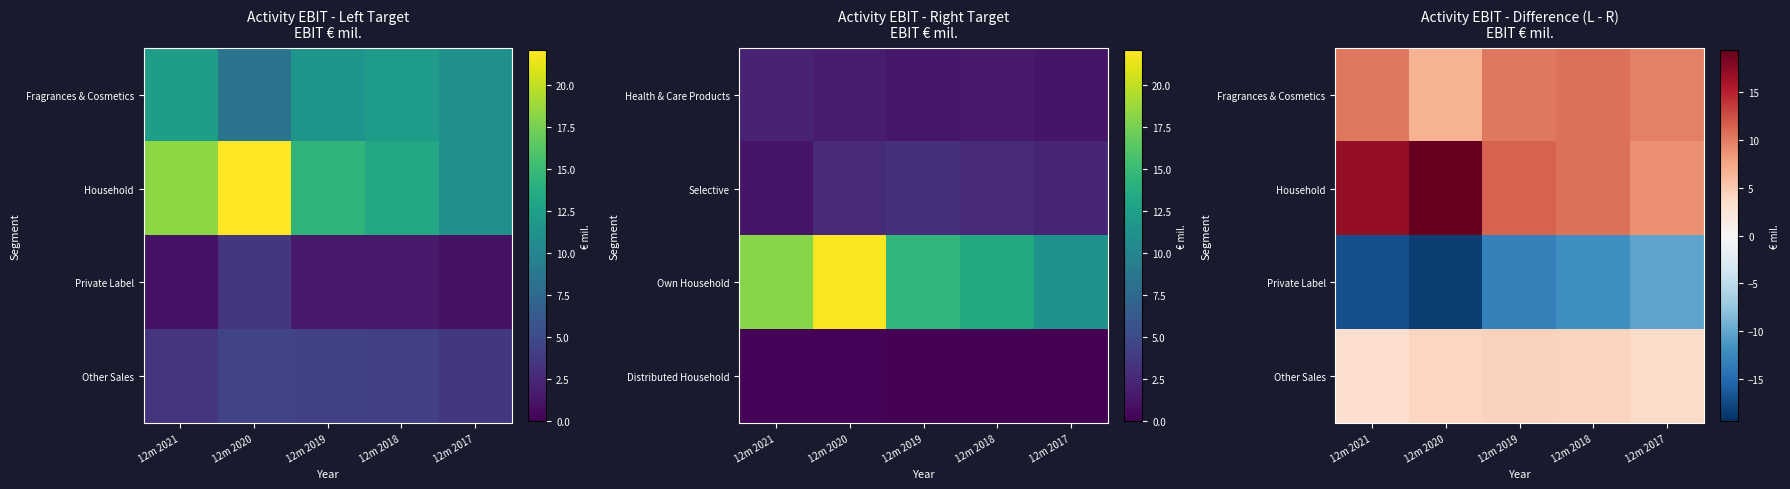

The value of Other Sales at 12m 2018 is 2.1. True or false?

False